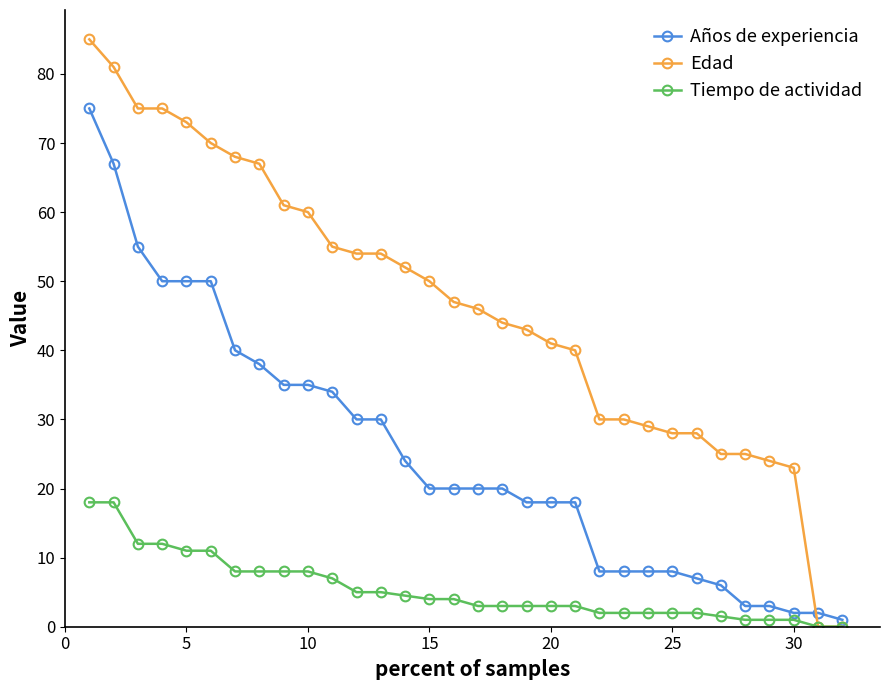

Count the number of categories in the chart.

32